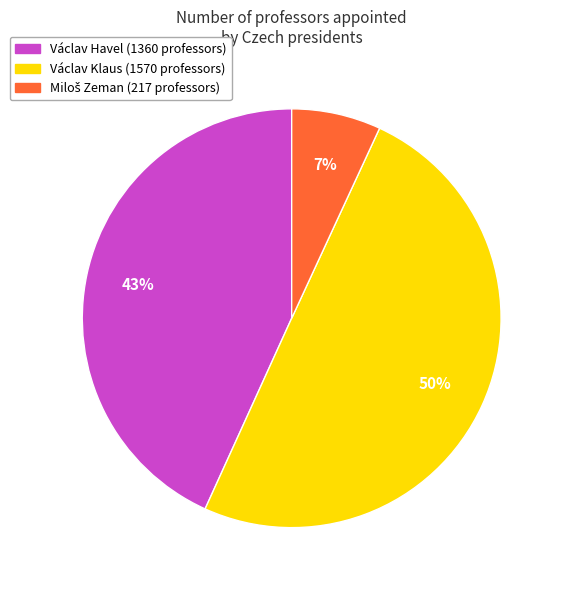

To the nearest percent, what is the difference between the largest and smallest slice percentages?

43%